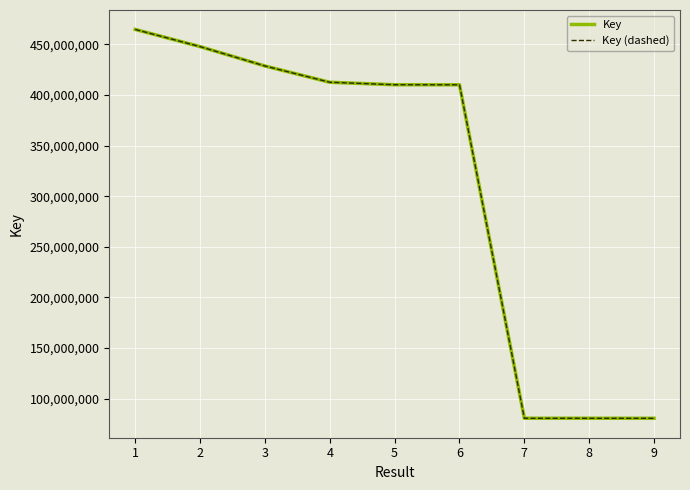

What is the difference between the Key values at 1 and 8?

384142686